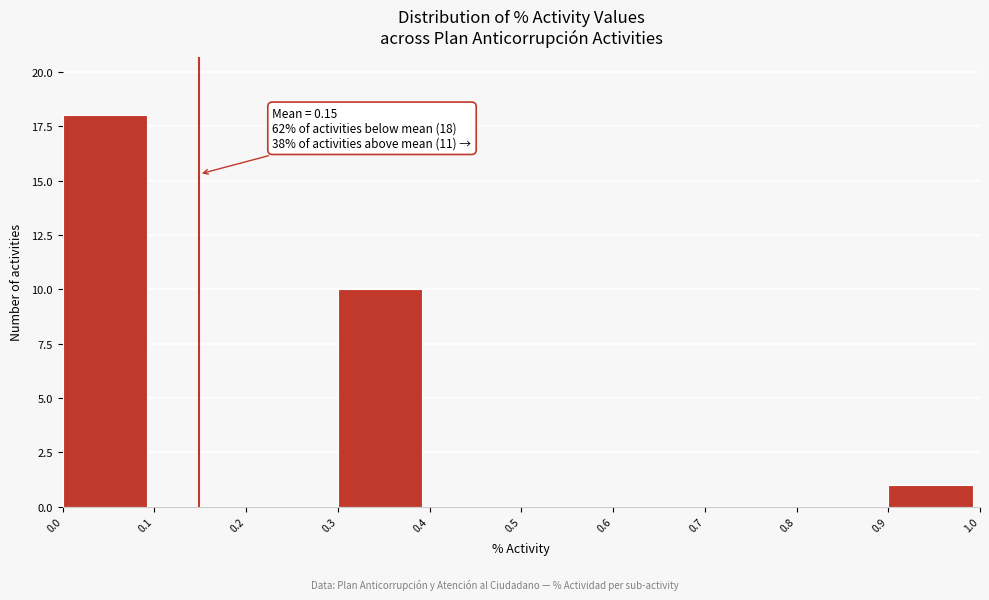

Which range on the x-axis has the tallest bar?

0.0 to 0.1